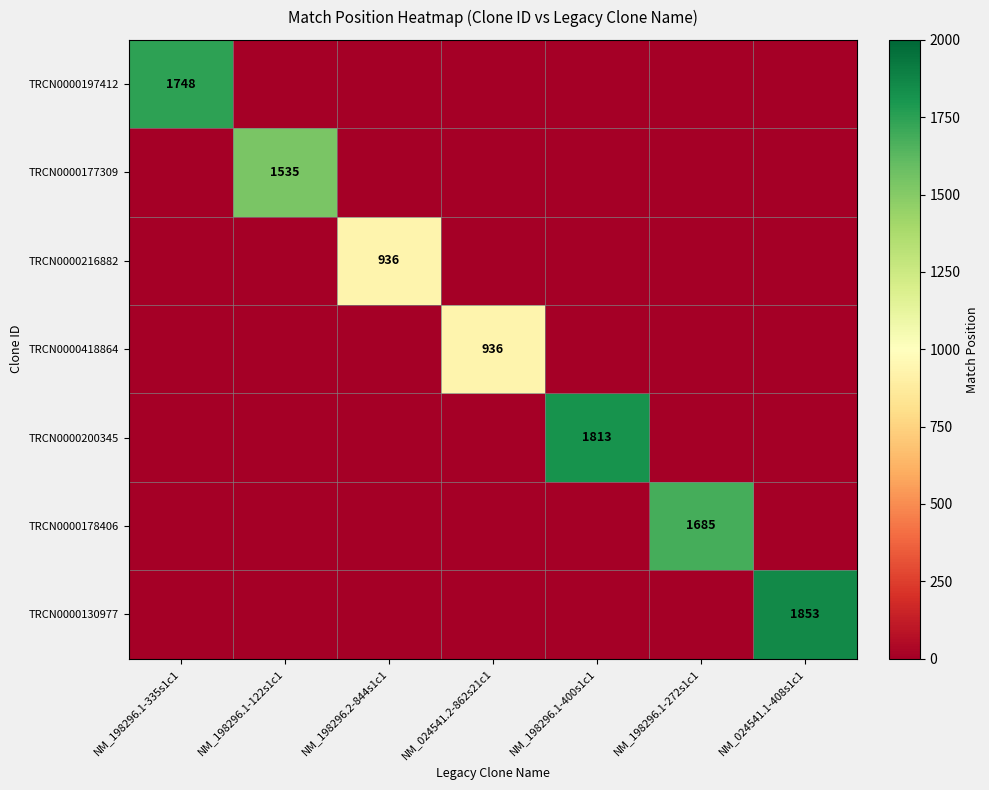

True or false: TRCN0000177309 has a value of 984 at NM_198296.1-122s1c1.

False